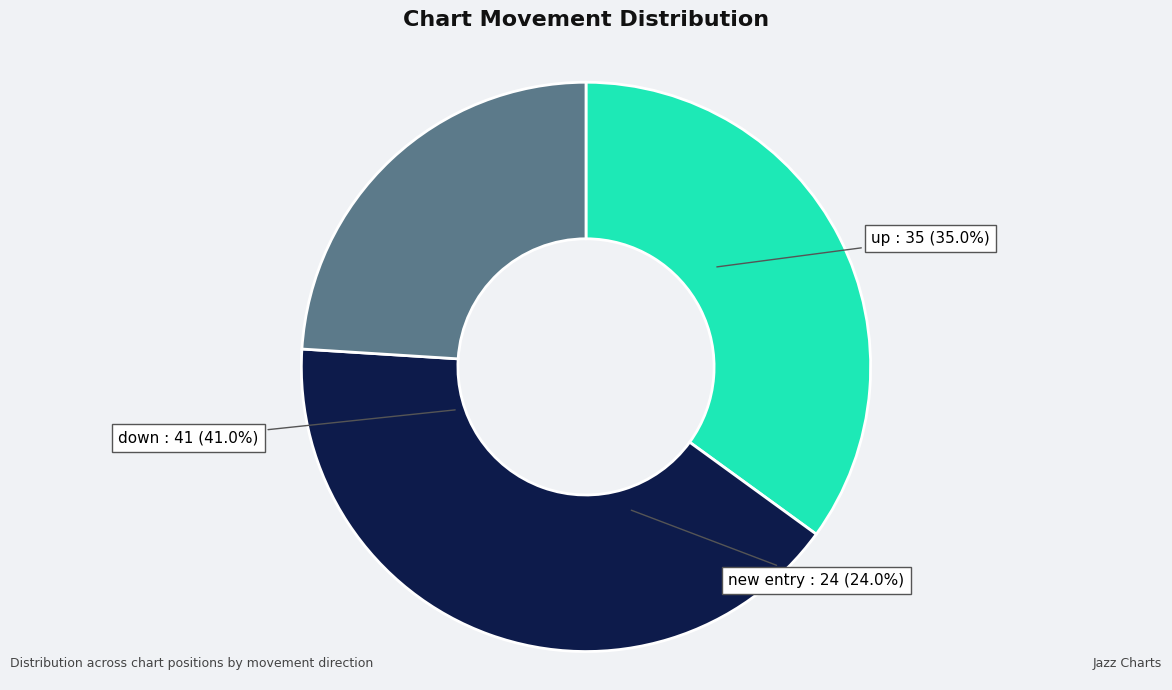

Is there a majority slice in this chart?

No